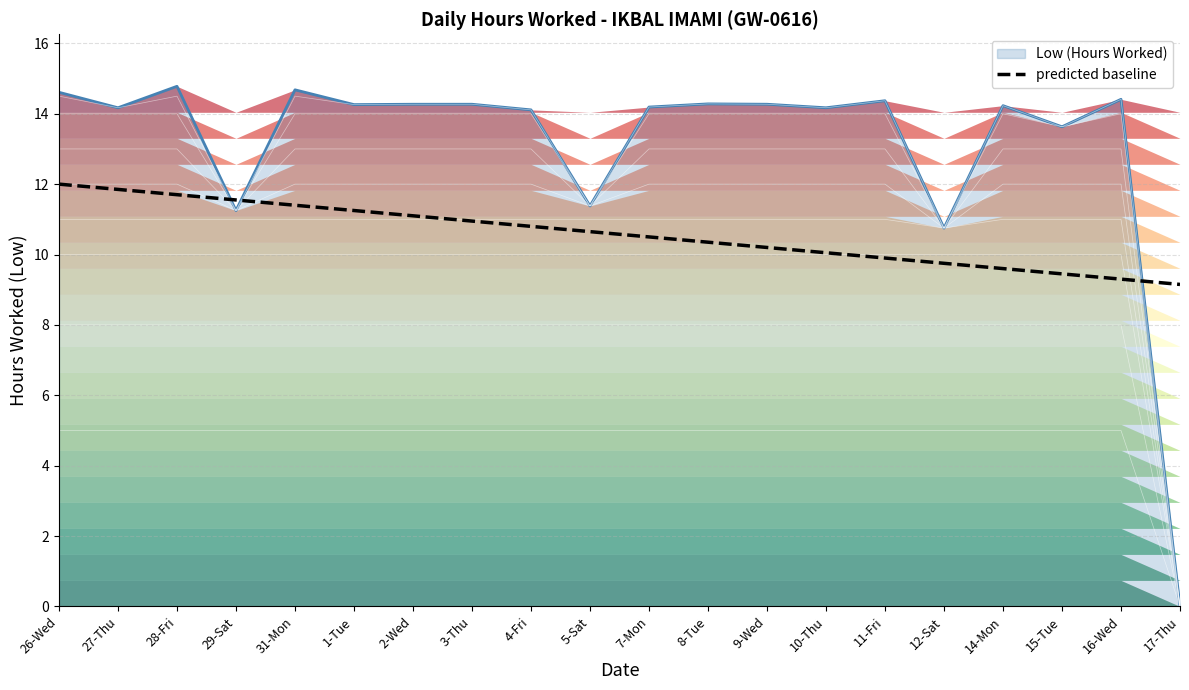

What is the label of the 8th point from the left?

3-Thu